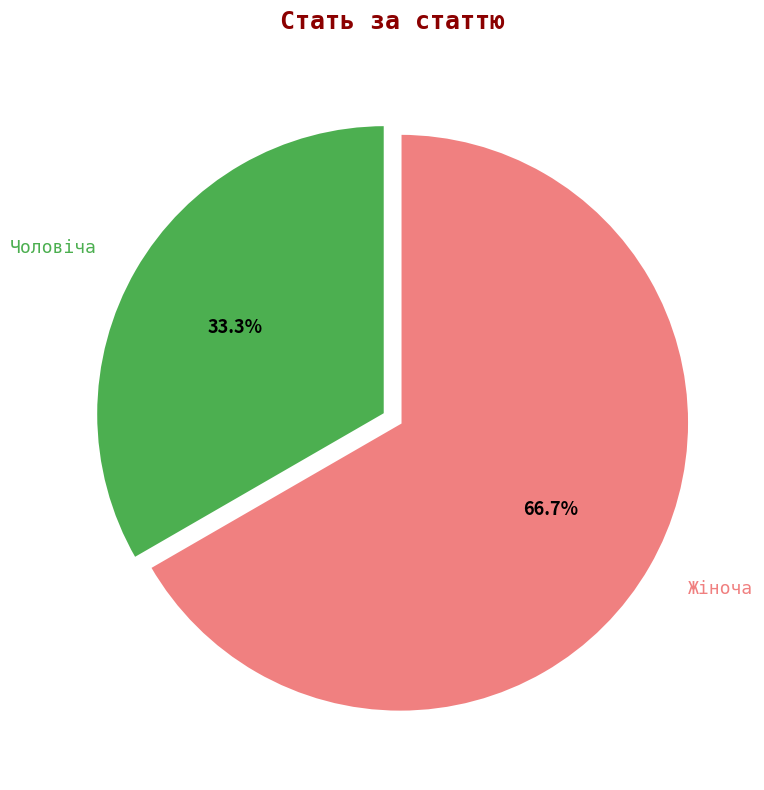

Between Жіноча and Чоловіча, which is larger?

Жіноча